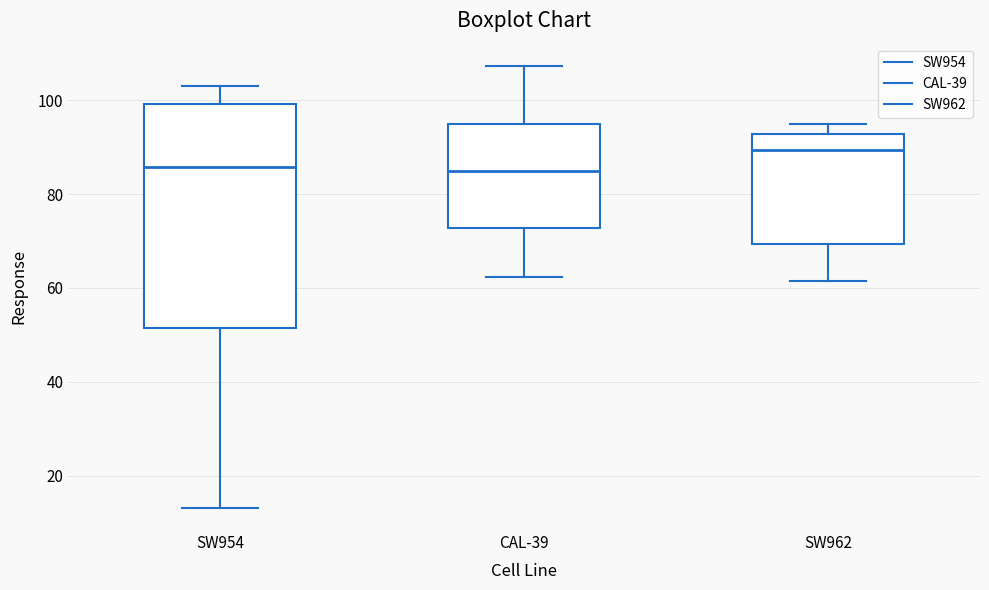

Comparing the boxes themselves (not the whiskers), which one is the tallest?

SW954